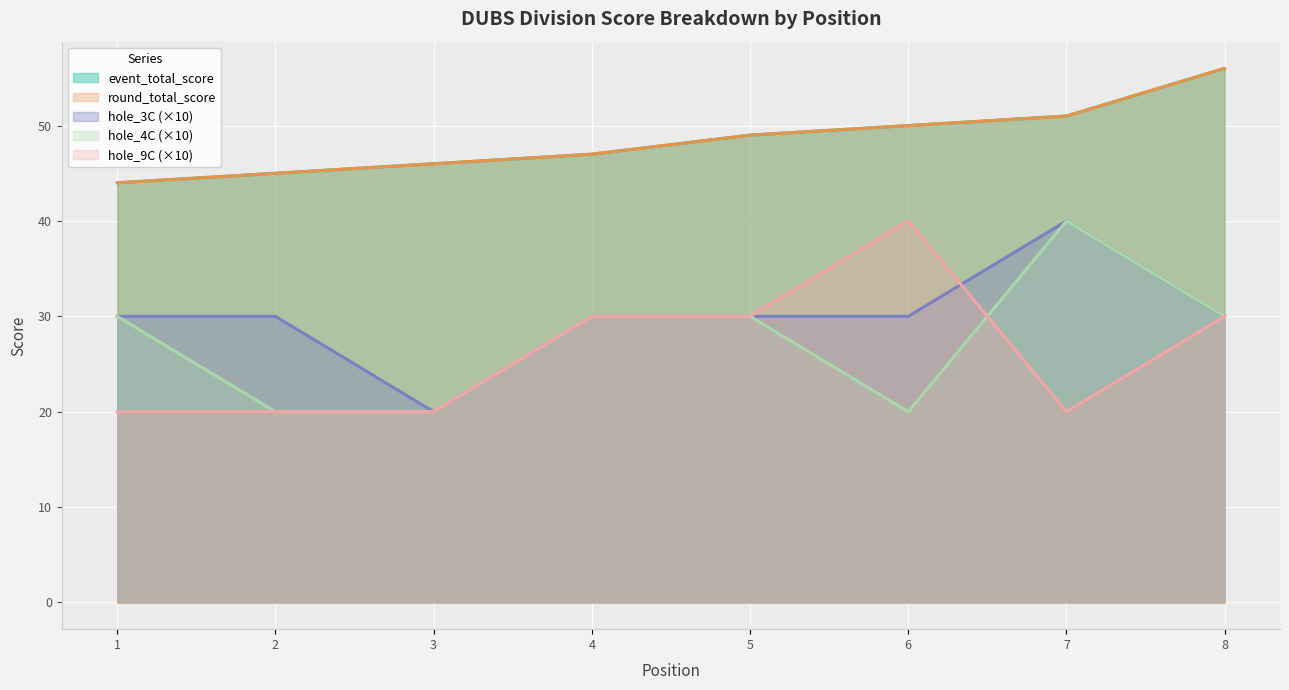

Which has a higher value, 3 or 1?

3